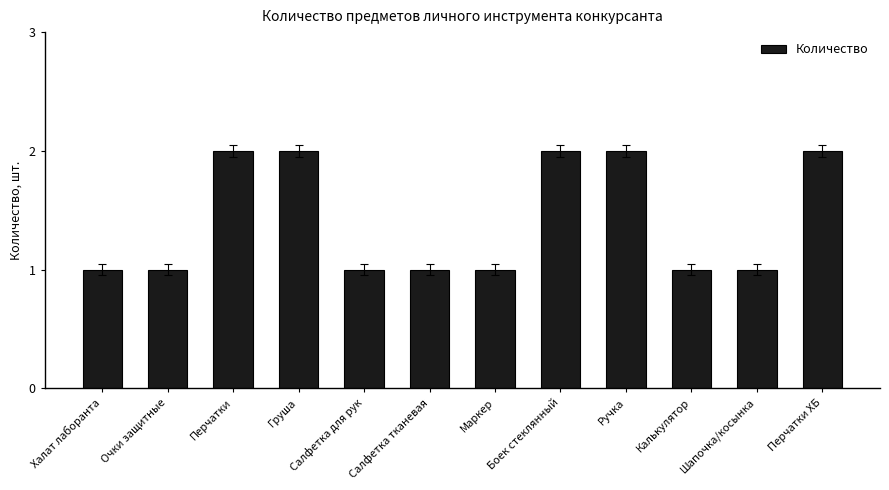

What is the label of the 2nd bar from the left?

Очки защитные